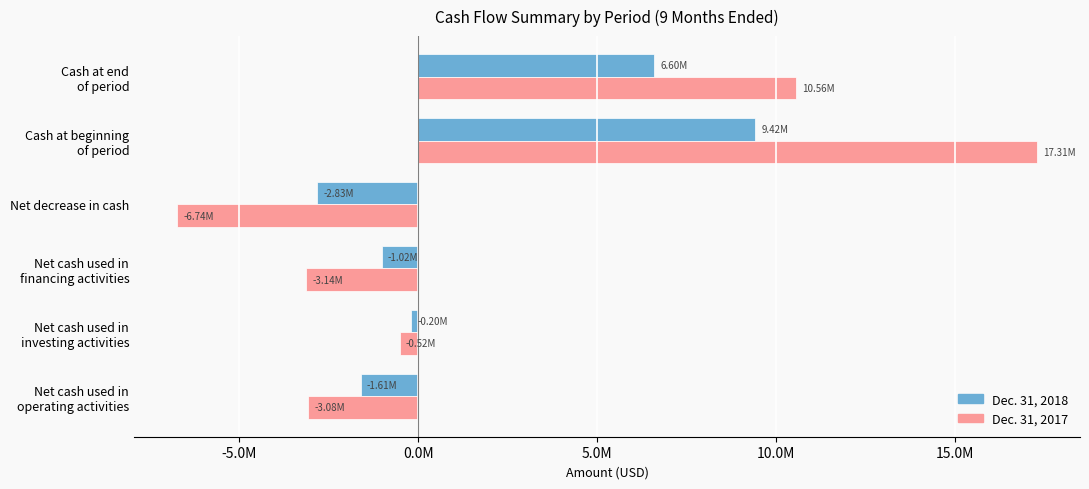

At which category is the sum across all series the highest?

Cash at beginning
of period